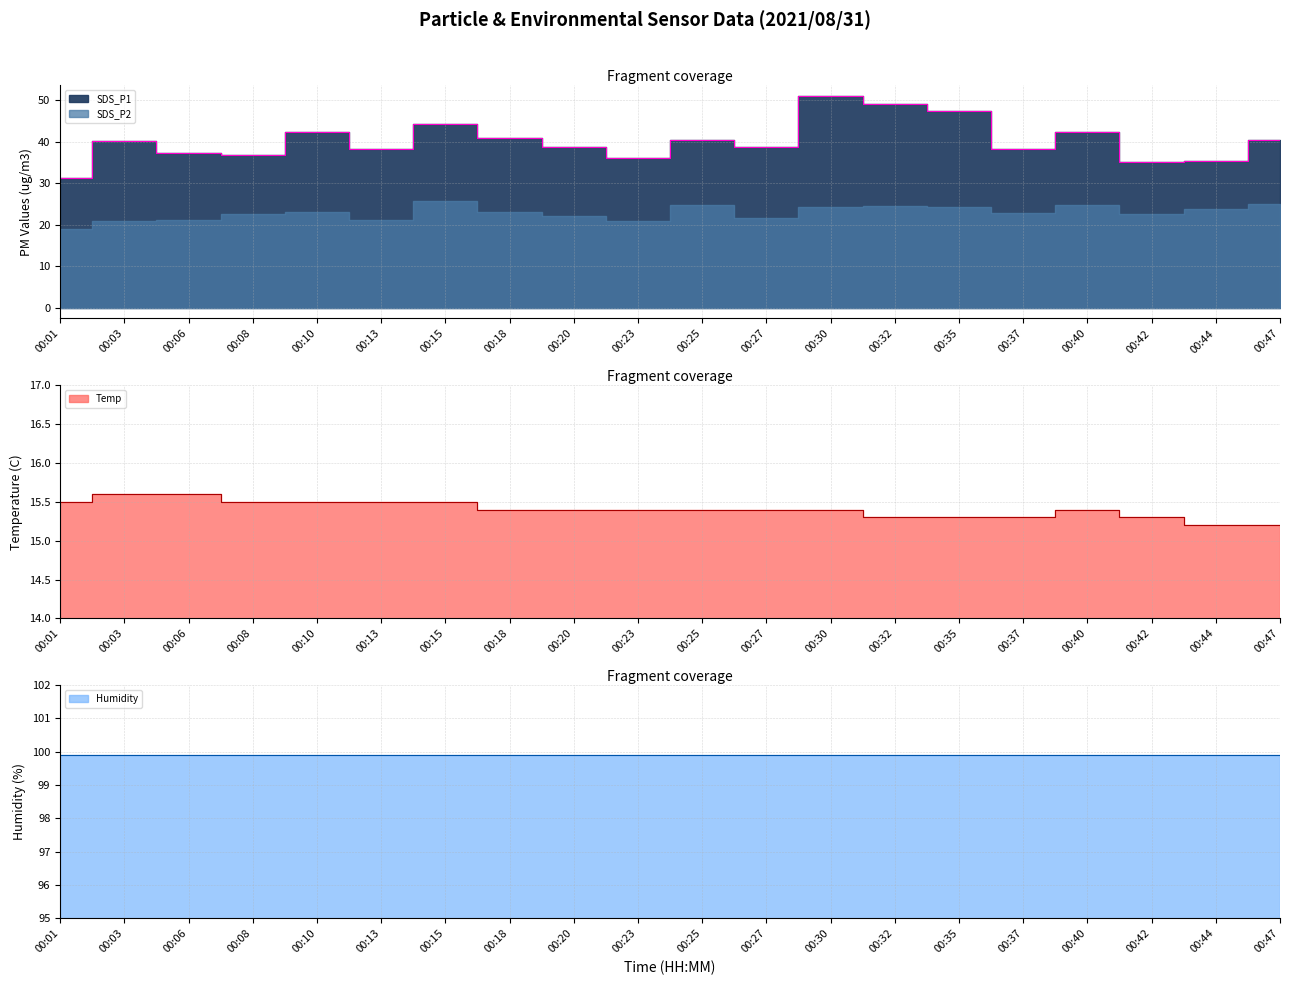

Is it true that SDS_P1 equals 37.4 at 00:06?

True